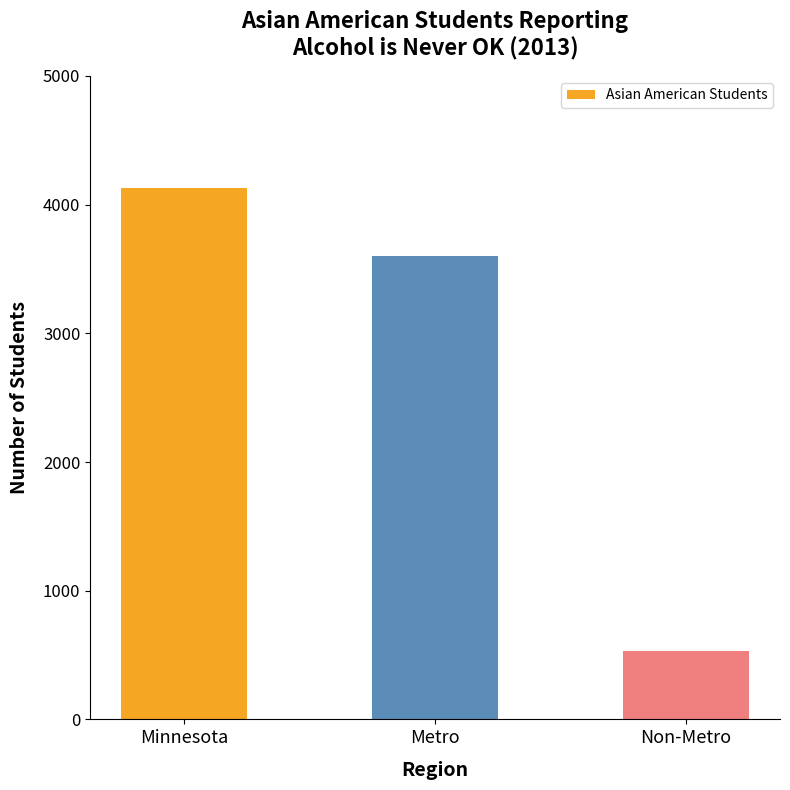

The chart shows a value of 3603 at Metro. True or false?

True